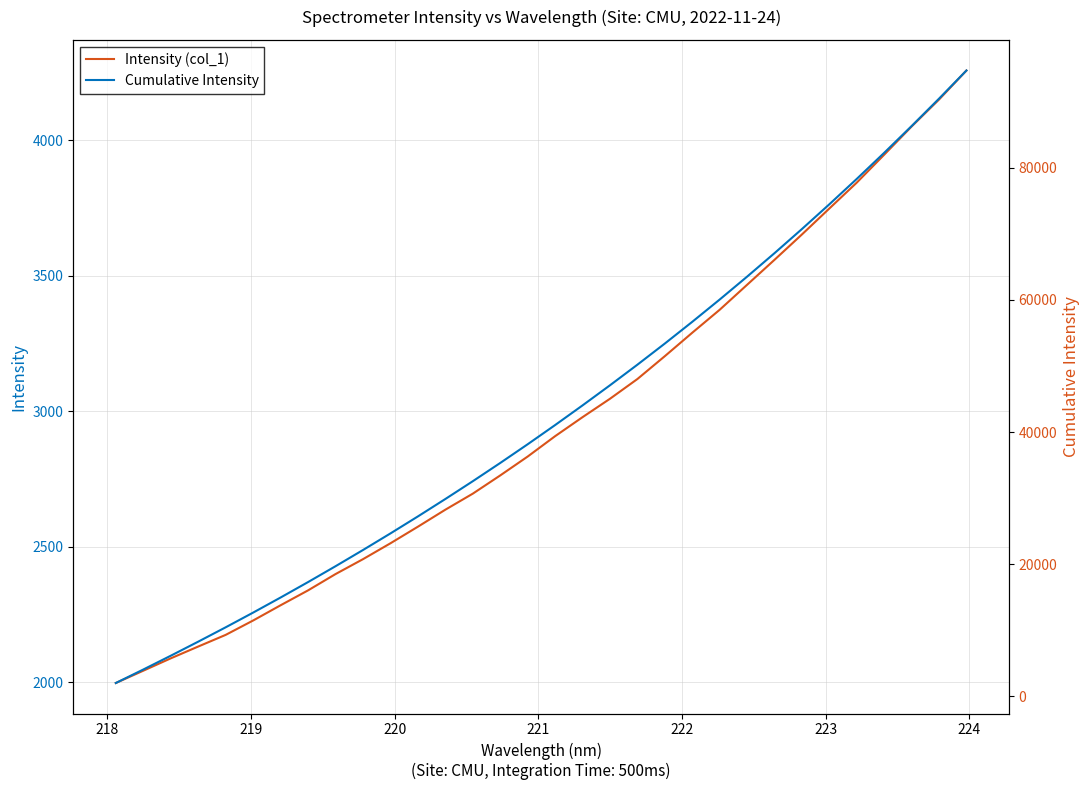

What is the lowest value of the Cumulative Intensity series?

1996.9